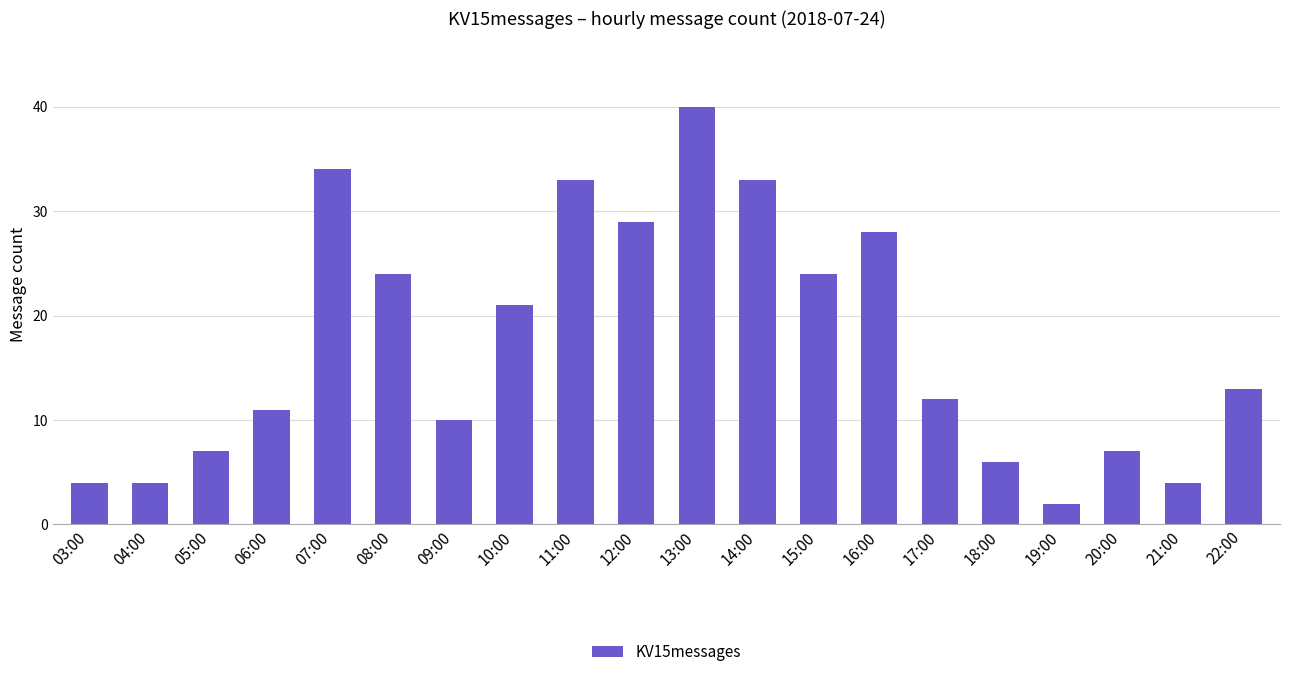

Reading left to right, what are all the values shown in this chart?

03:00=4	04:00=4	05:00=7	06:00=11	07:00=34	08:00=24	09:00=10	10:00=21	11:00=33	12:00=29	13:00=40	14:00=33	15:00=24	16:00=28	17:00=12	18:00=6	19:00=2	20:00=7	21:00=4	22:00=13